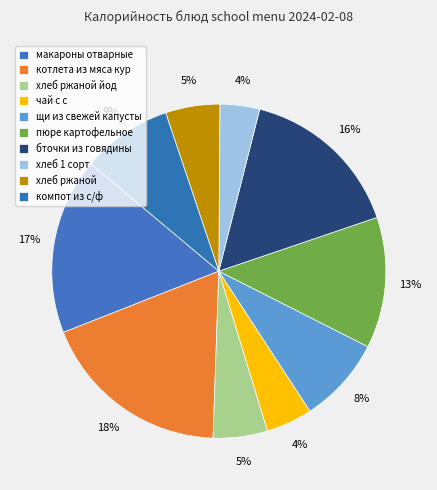

Which has a higher value, хлеб ржаной or бточки из говядины?

бточки из говядины